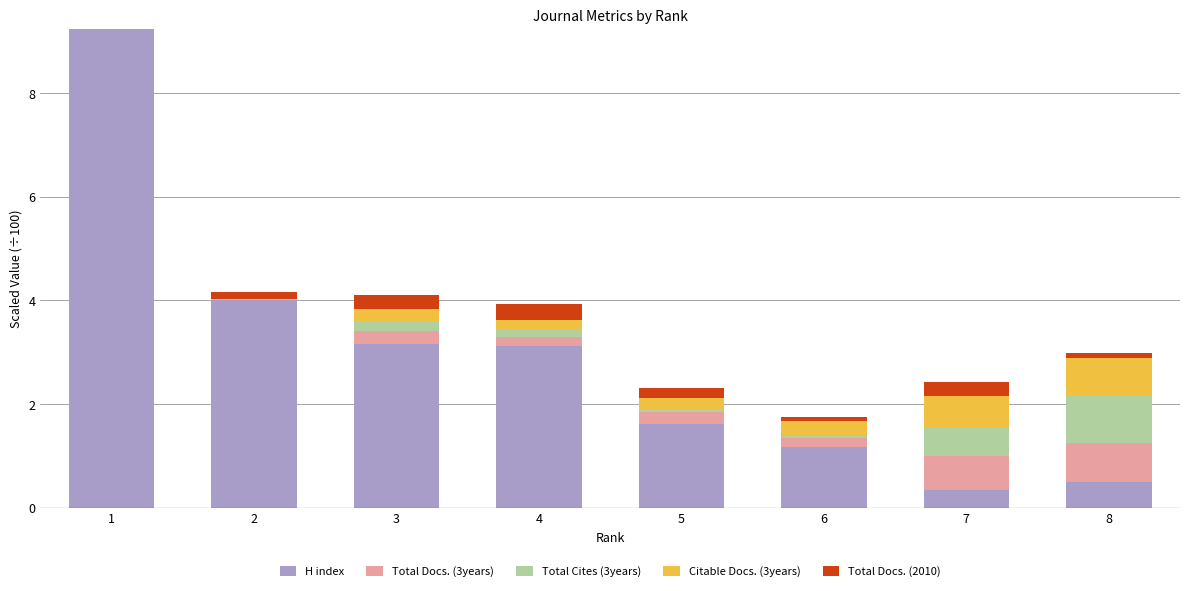

The H index series shows 6.7 at 2. True or false?

False